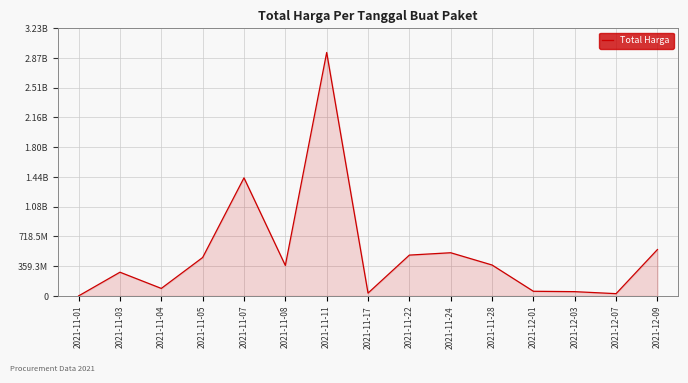

Reading left to right, list all the values displayed in this chart.

2021-11-01=333600	2021-11-03=286413270	2021-11-04=90672075	2021-11-05=464002100	2021-11-07=1425867900	2021-11-08=368215000	2021-11-11=2939413240	2021-11-17=34292000	2021-11-22=493000000	2021-11-24=521459900	2021-11-28=373404000	2021-12-01=56152800	2021-12-03=51601000	2021-12-07=27412000	2021-12-09=559971000